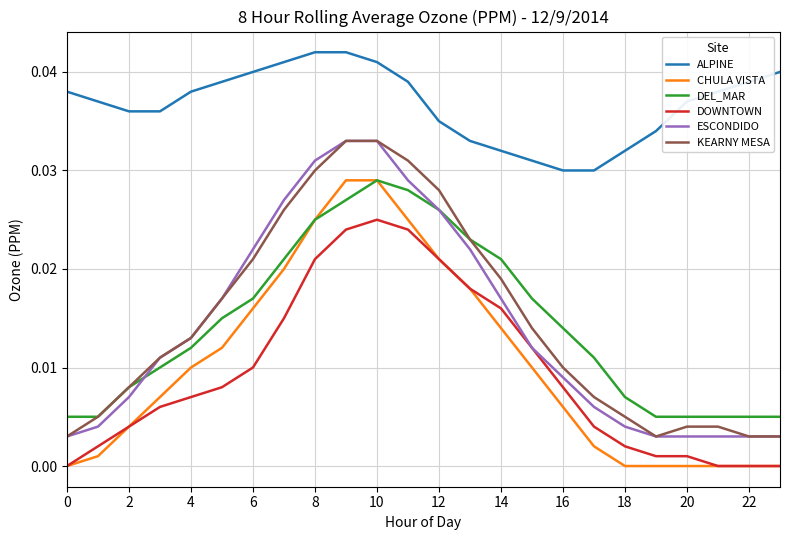

True or false: KEARNY MESA and ALPINE intersect in this chart.

False